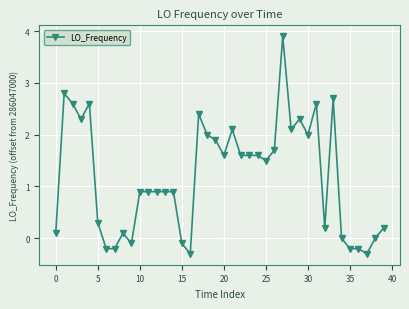

What is the value of the 8th point from the left?

-0.2